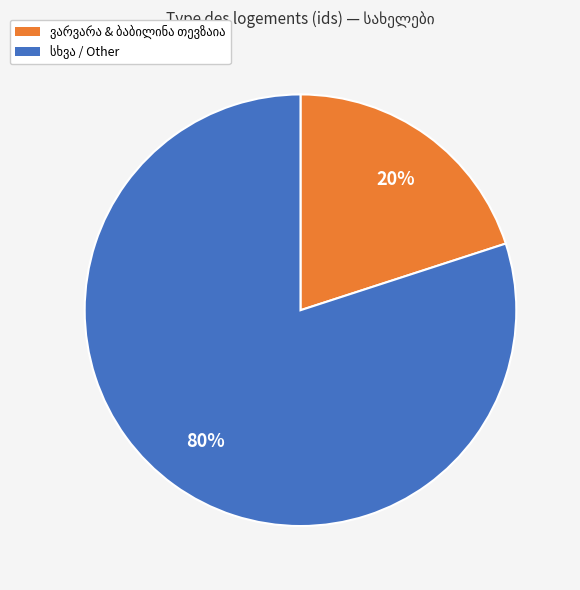

Is there a majority slice in this chart?

Yes